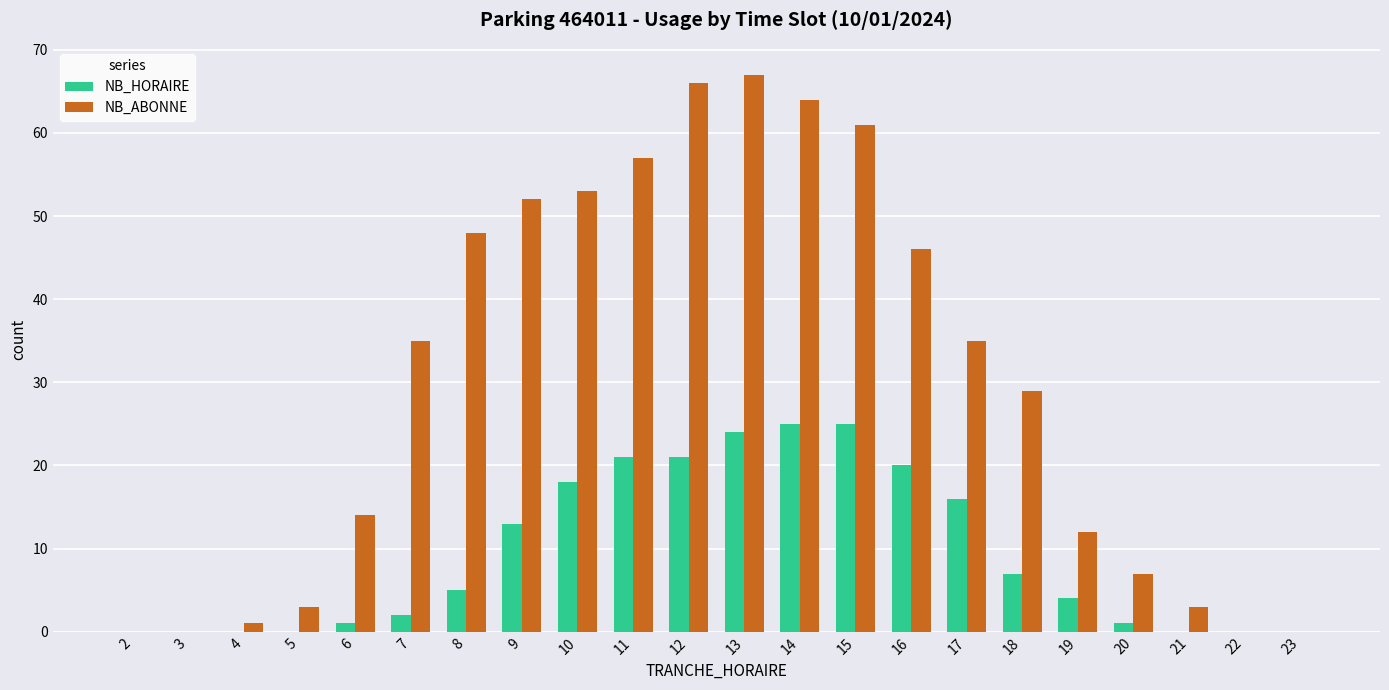

What is the difference between the NB_ABONNE values at 17 and 20?

28